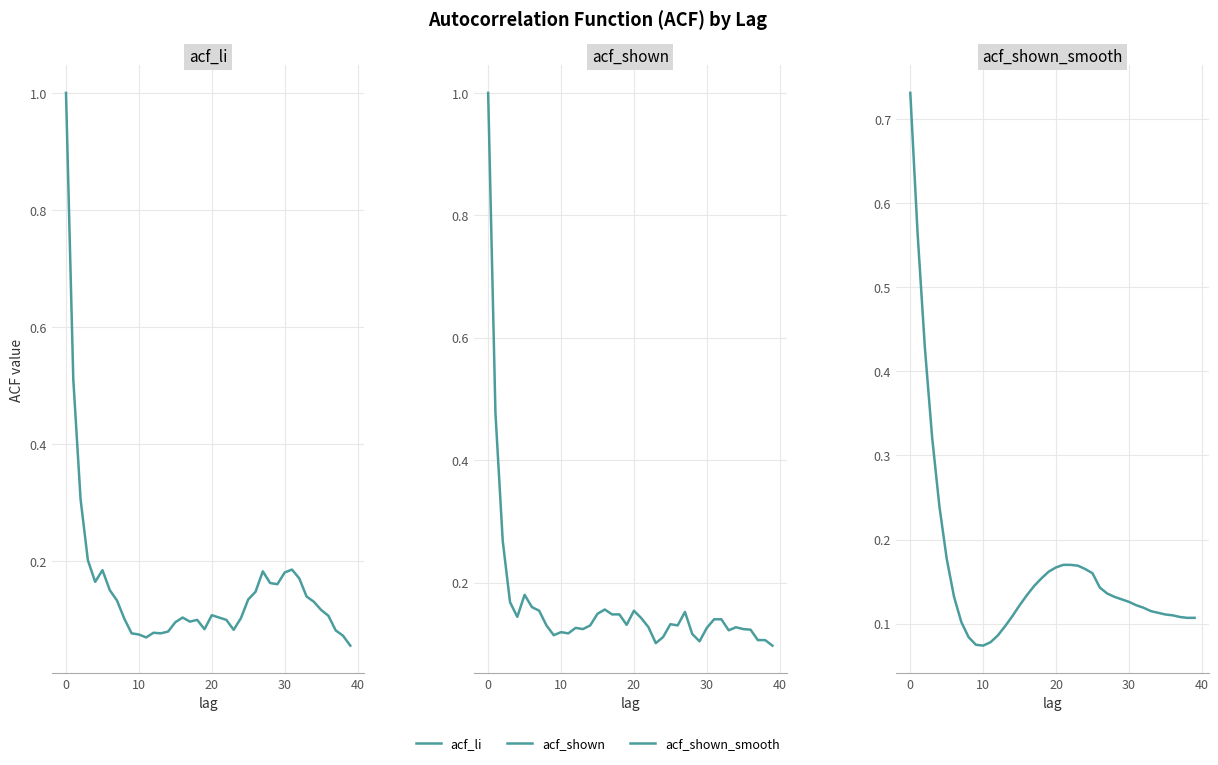

Is it true that acf_shown_smooth equals 0.1 at 10?

True